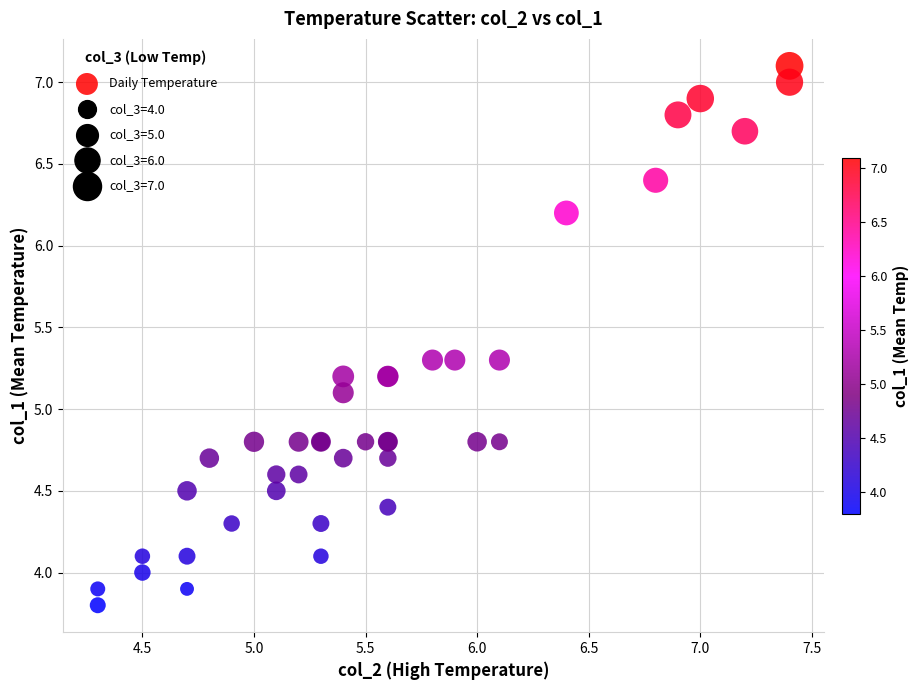

What Y value in the scatter plot is closest to 5?

5.1